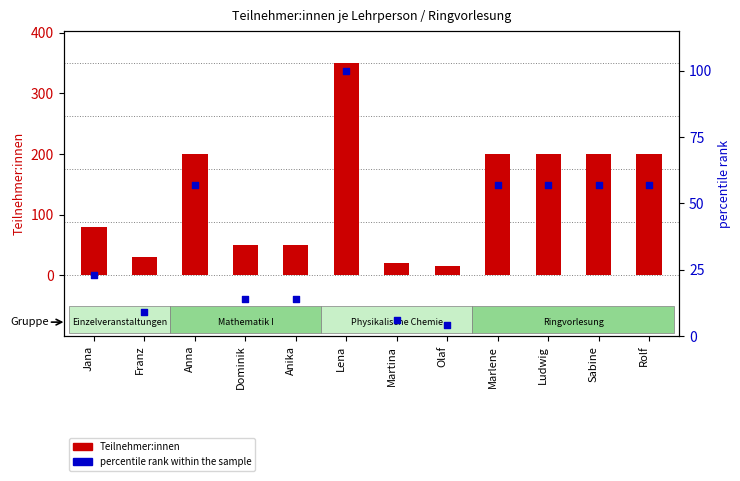

What are all the series names shown in the legend?

Teilnehmer:innen, percentile rank within the sample